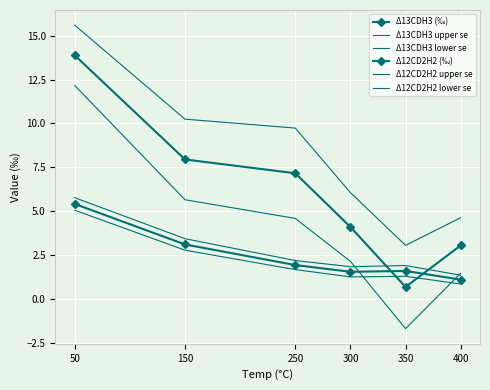

In Δ13CDH3 (‰), how many points are lower than both neighbors (excluding endpoints)?

1